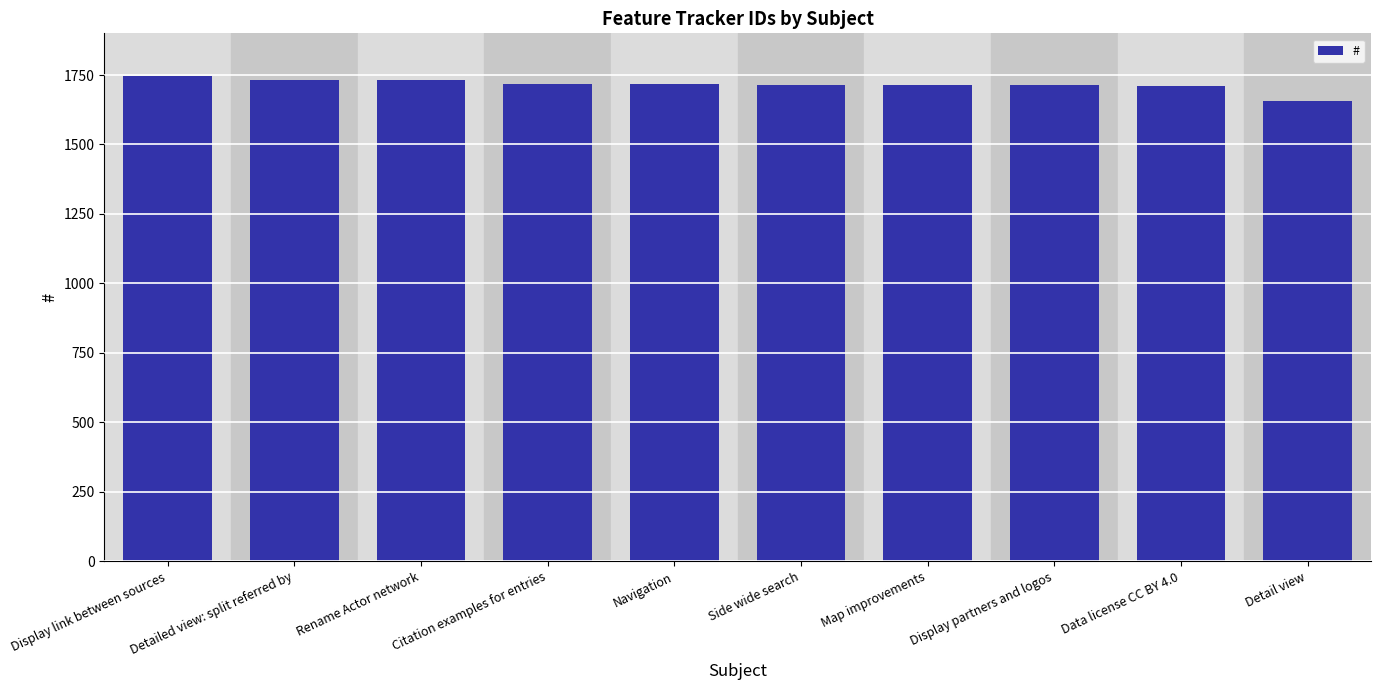

What is the sum of the values at Side wide search and Navigation?

3431